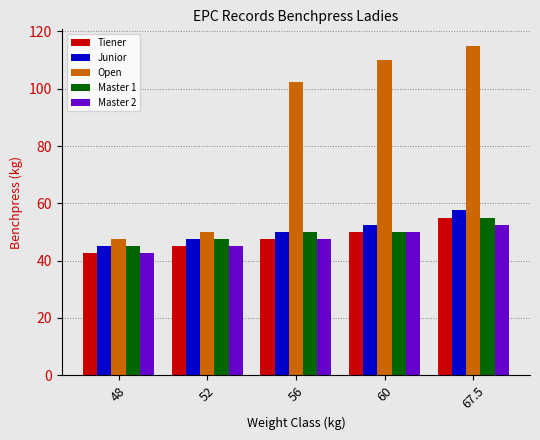

The value of Master 1 at 52 is 13.6. True or false?

False